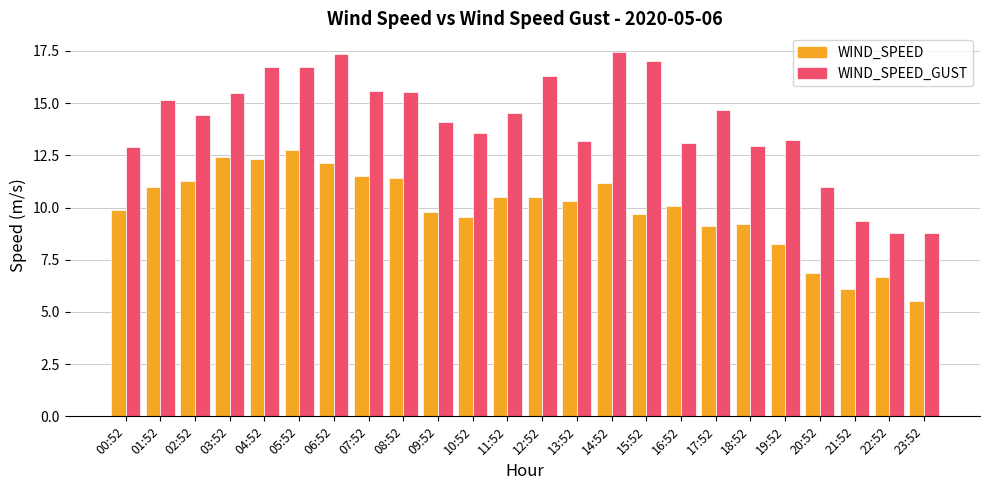

Which series has the largest range (max minus min)?

WIND_SPEED_GUST